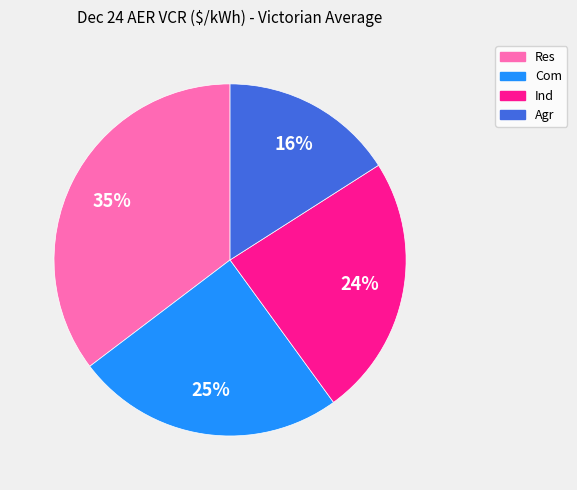

Is it true that Ind is 37% of the pie?

False